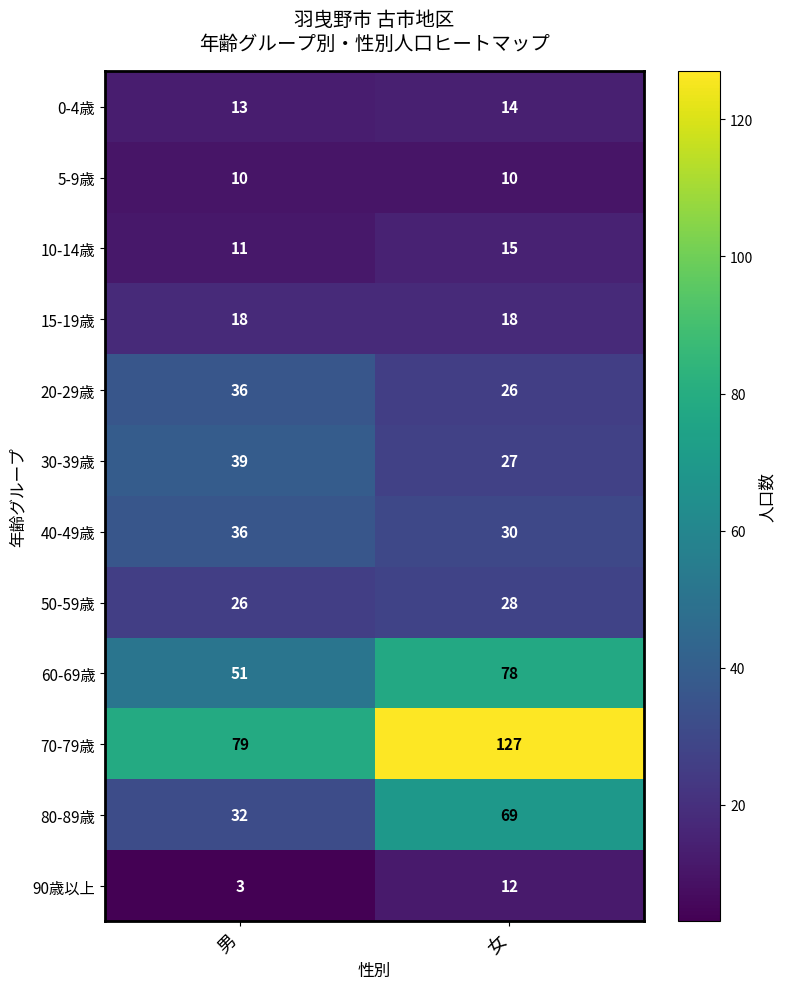

What is the maximum value for 0-4歳?

14